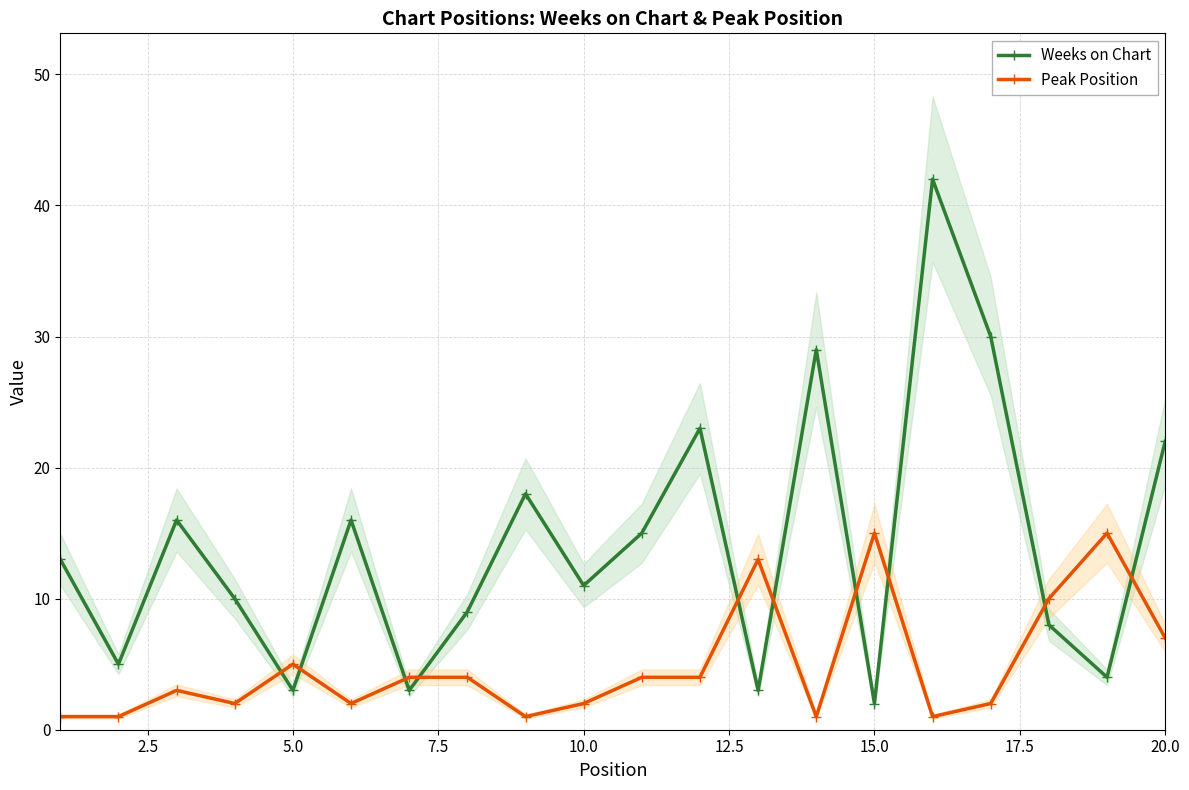

What is the maximum value for Peak Position?

15